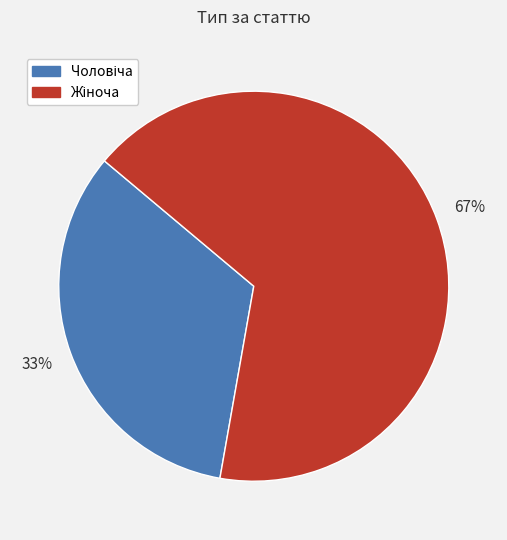

How many segments does this pie chart have?

2